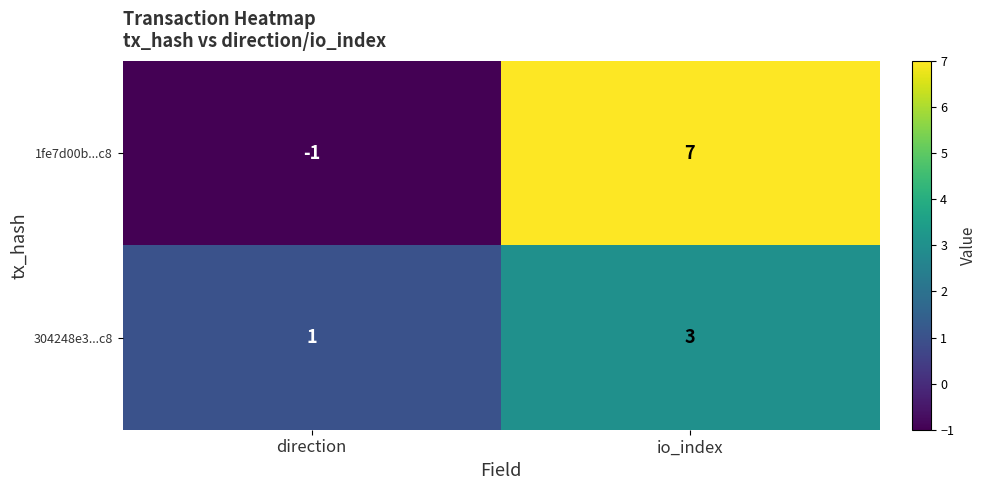

Rank the series by their average value, from lowest to highest.

304248e3...c8, 1fe7d00b...c8